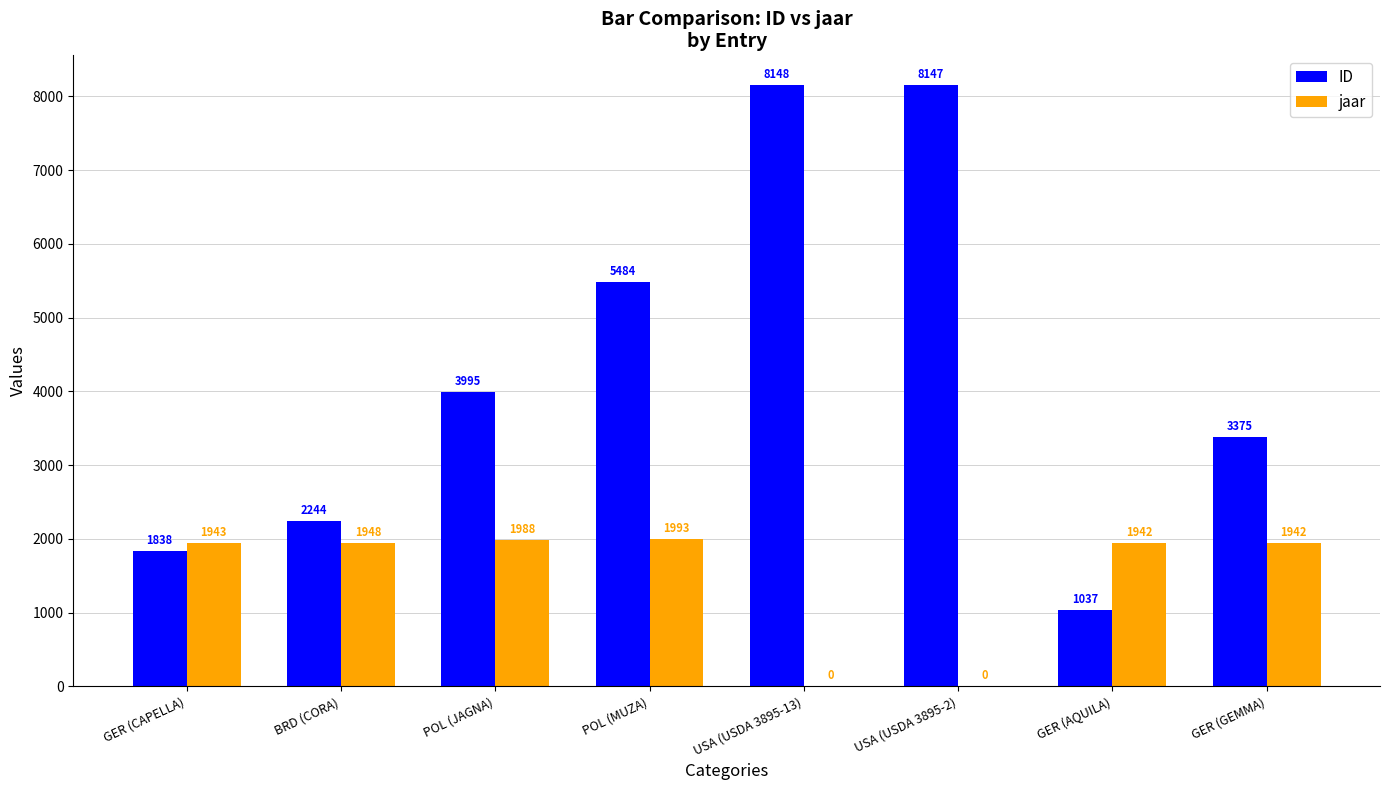

What is the maximum value for ID?

8148